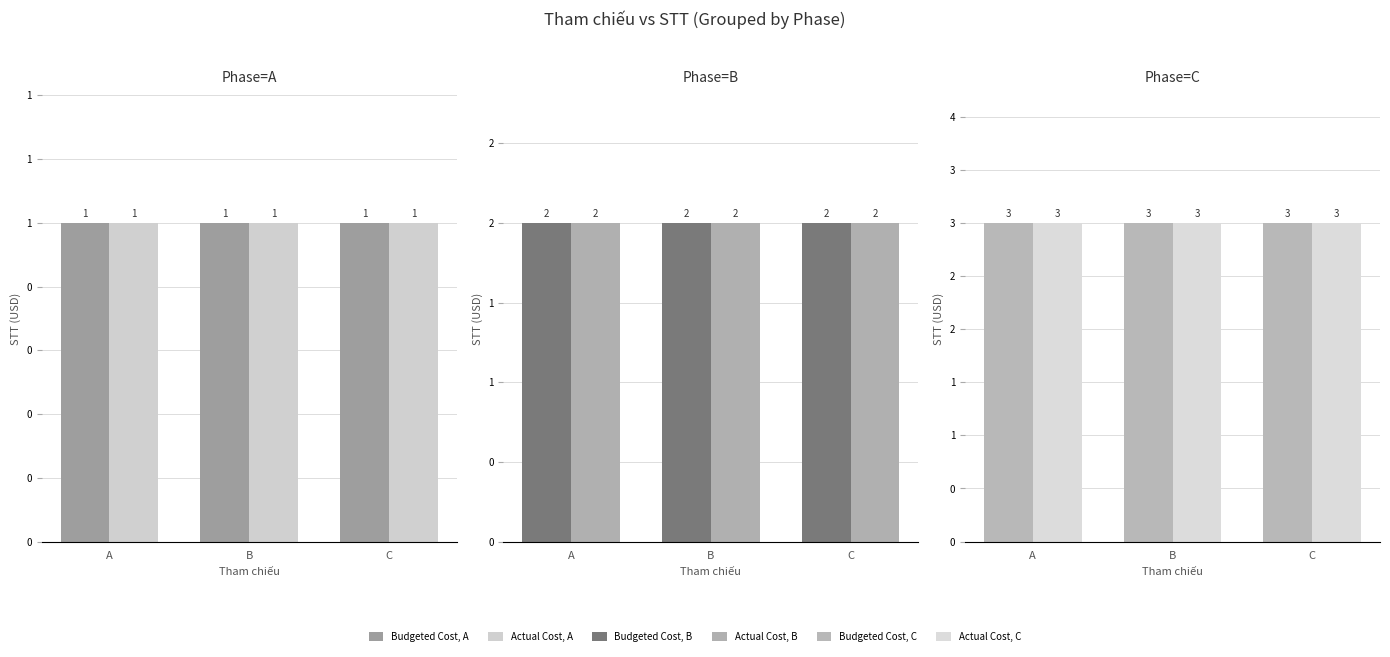

Rank the series at A from highest to lowest value.

Budgeted Cost, C, Actual Cost, C, Budgeted Cost, B, Actual Cost, B, Budgeted Cost, A, Actual Cost, A